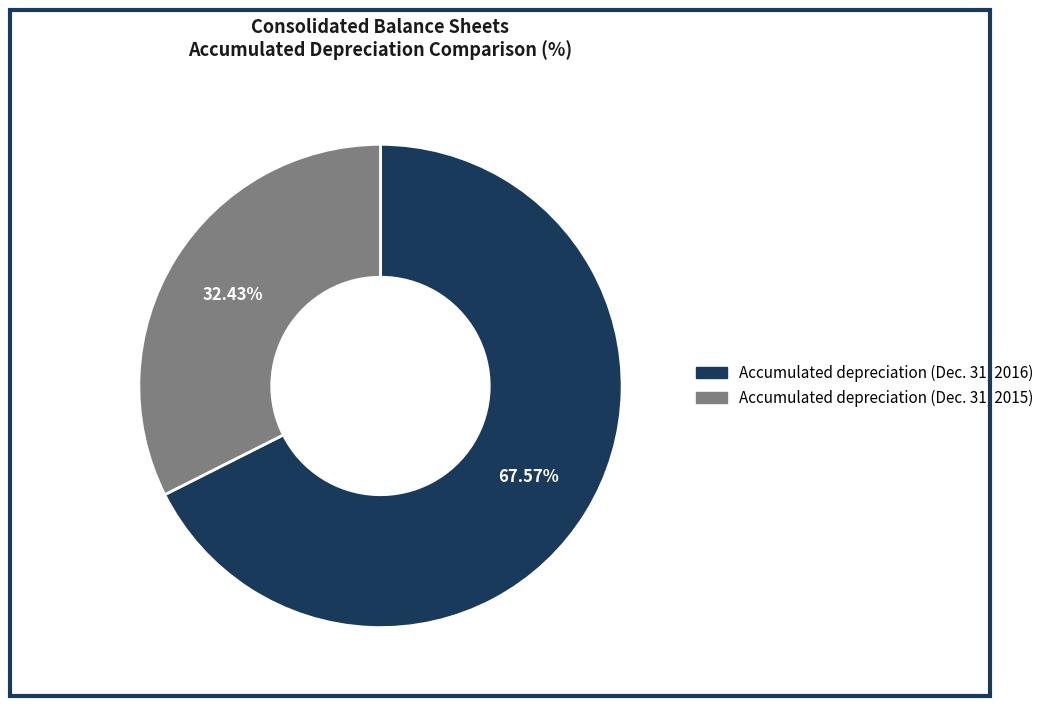

The Accumulated depreciation (Dec. 31, 2016) slice represents 82% of the pie. True or false?

False